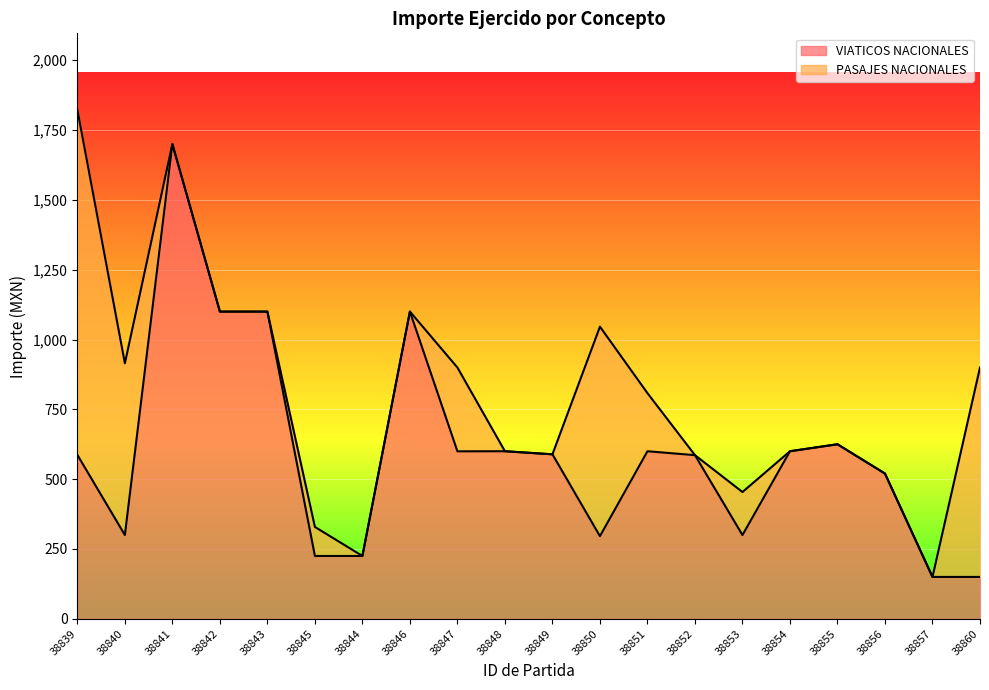

What value does the VIATICOS NACIONALES series have at 38839?

586.9